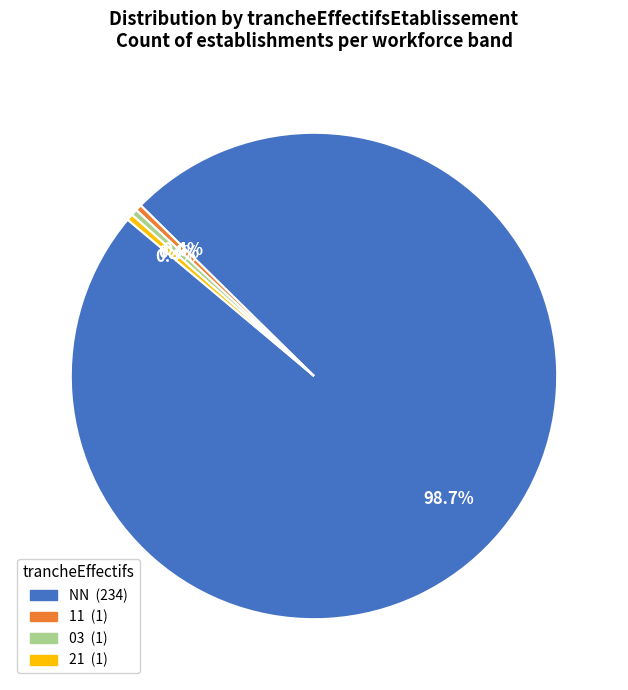

Is there any slice that represents more than half of the pie?

Yes